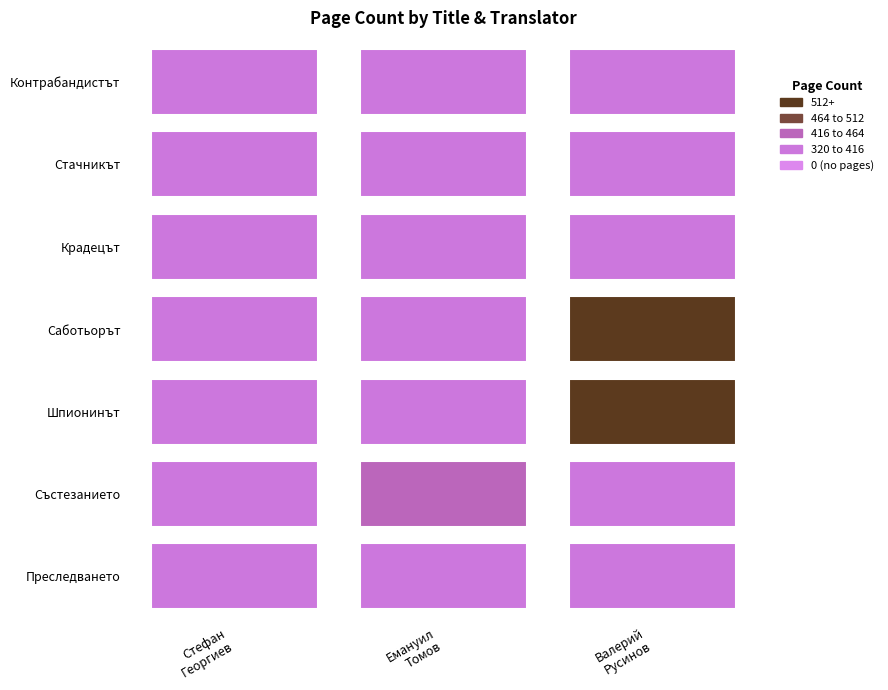

How many bars are there in total?

7